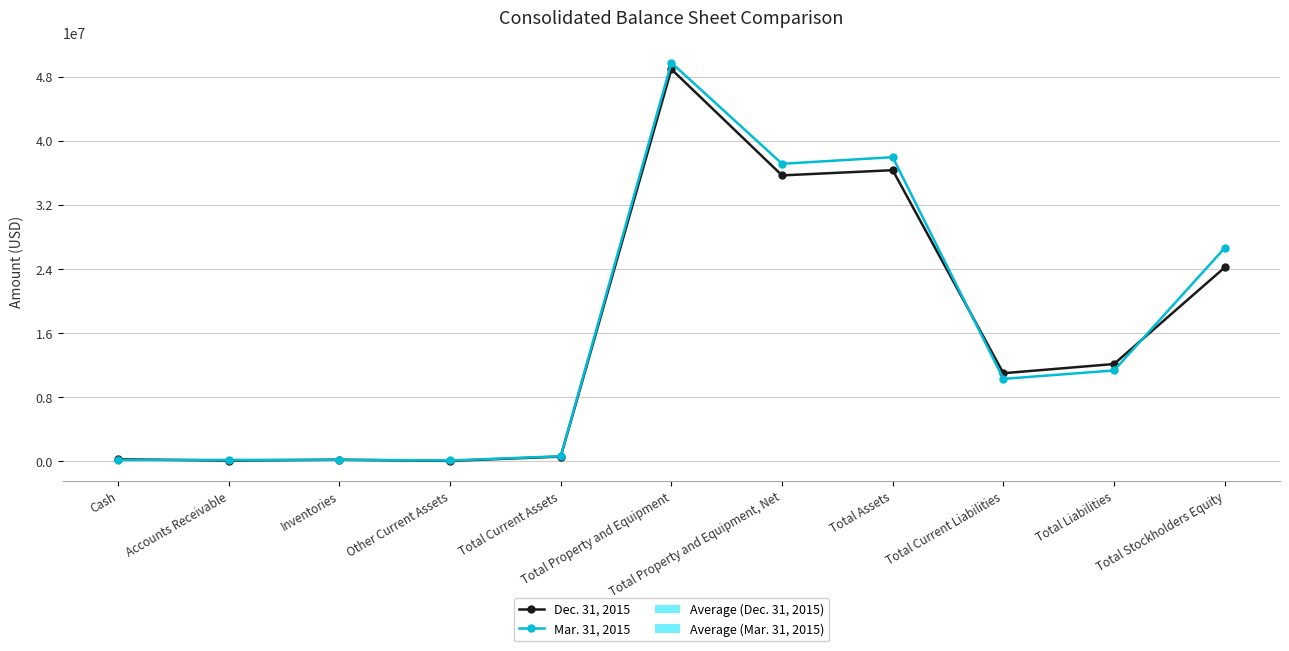

At Cash, list the series in order from smallest to largest.

Mar. 31, 2015, Dec. 31, 2015